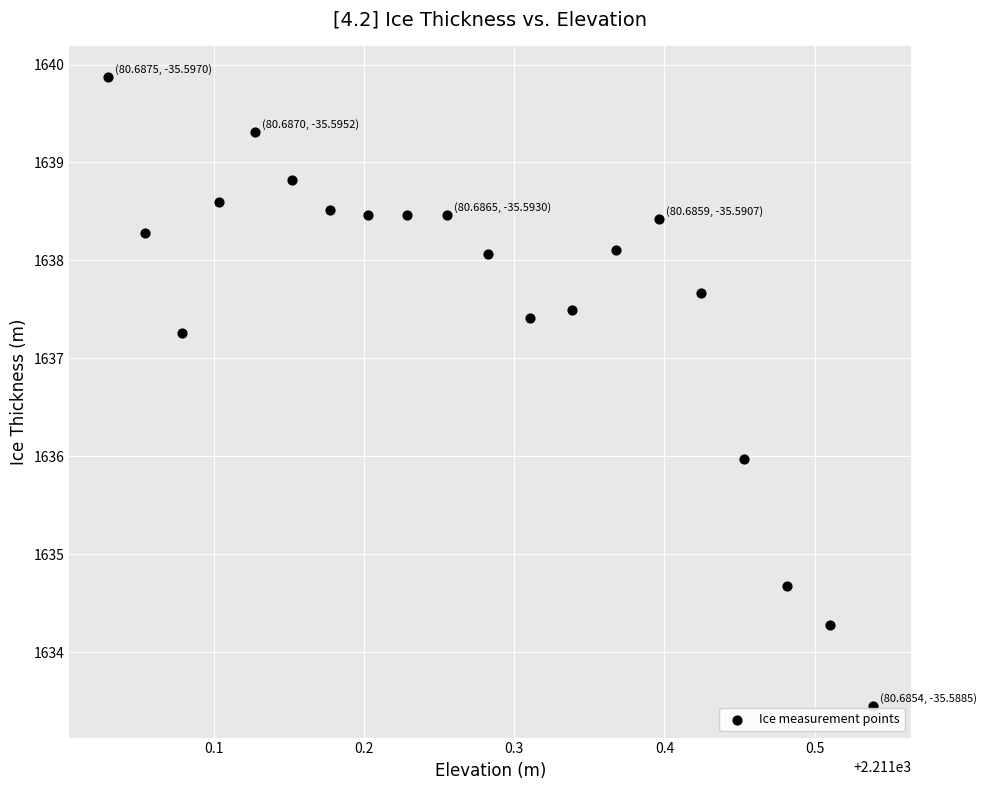

What is the range of X values (max minus min)?

0.5